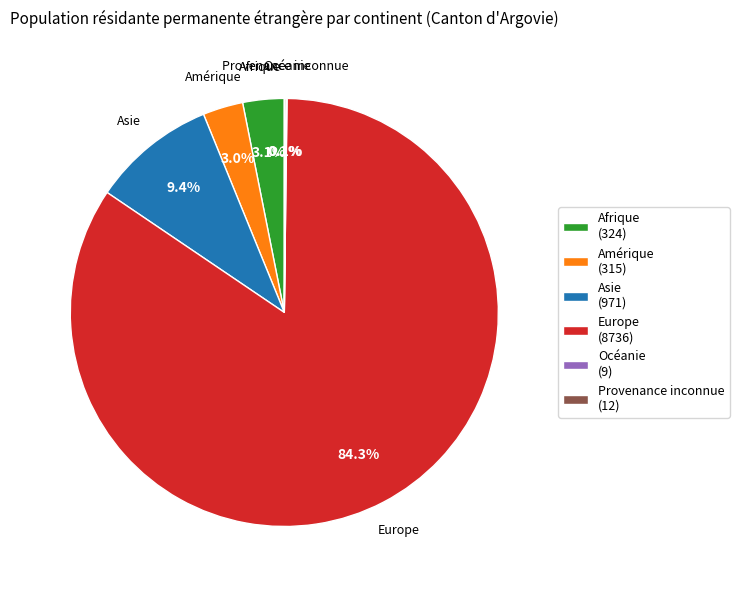

The Asie slice represents 9% of the pie. True or false?

True